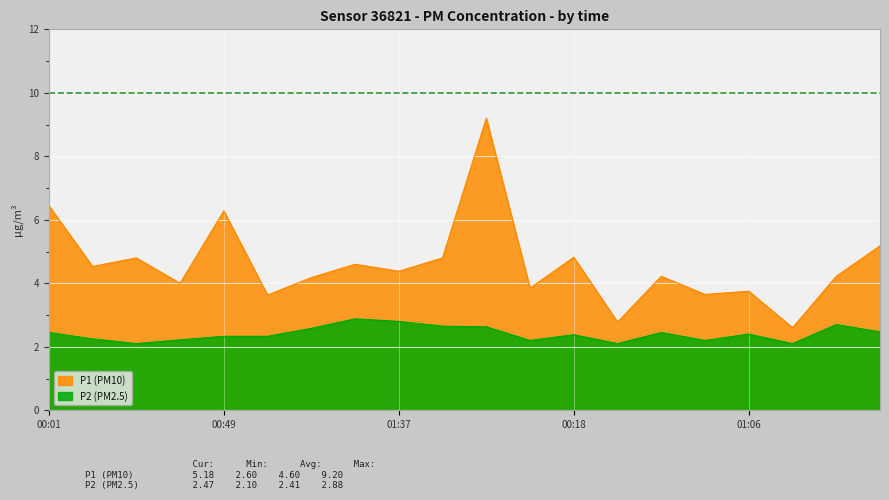

At which category does P1 (PM10) reach its first local valley?

00:13